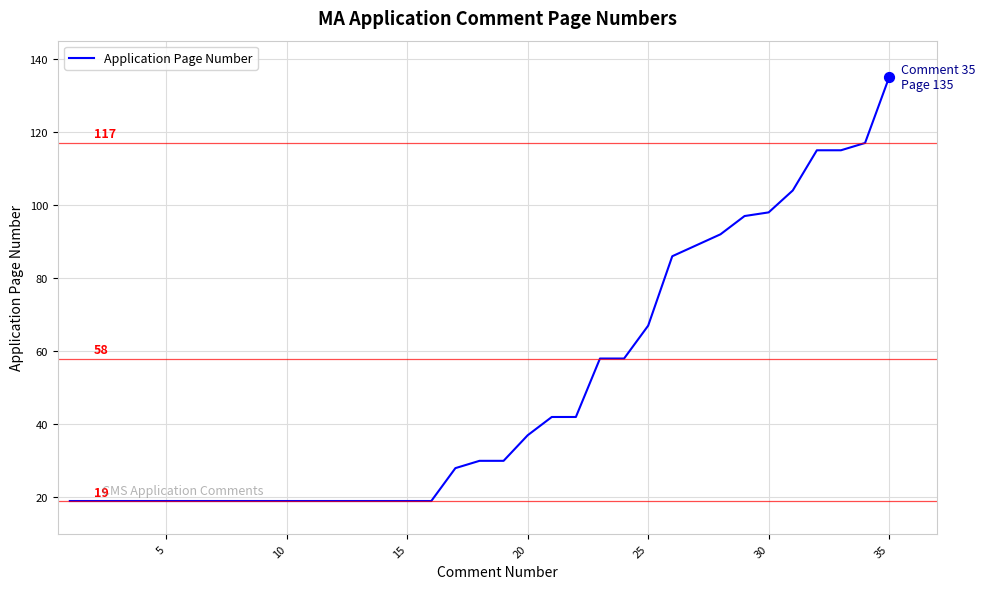

What is the minimum value shown in the chart?

19